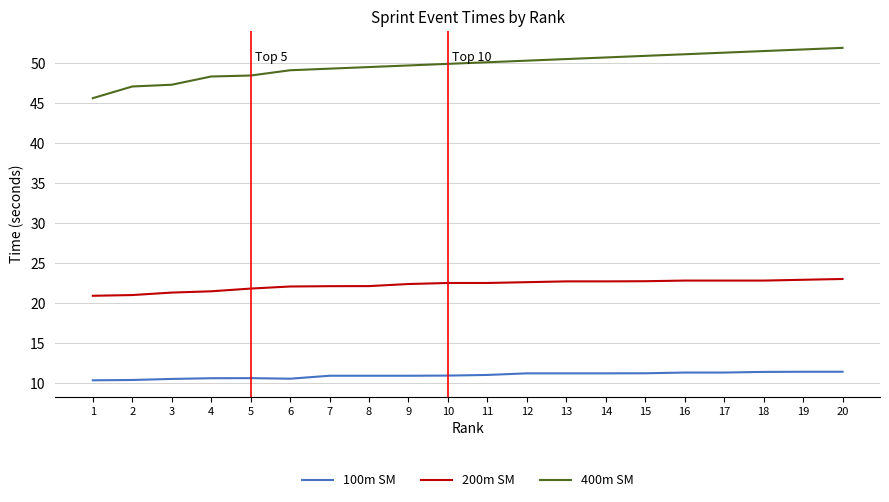

True or false: 100m SM has more than 0 interior local peaks.

True